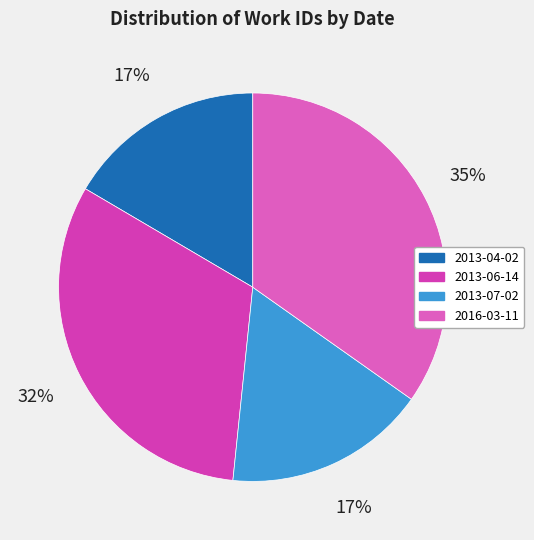

How many slices are in this pie chart?

4